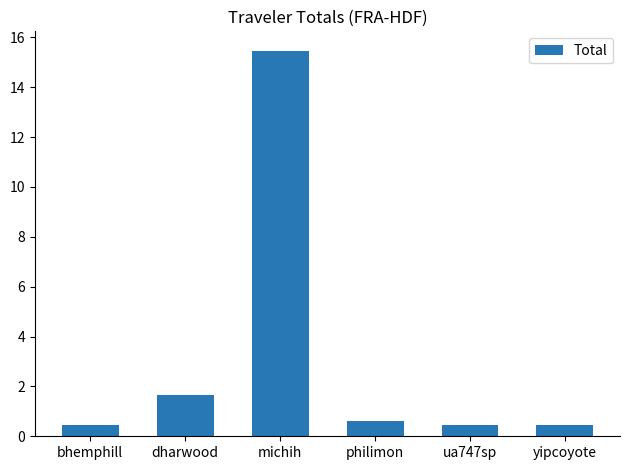

What is the difference between the maximum and minimum values?

15.0